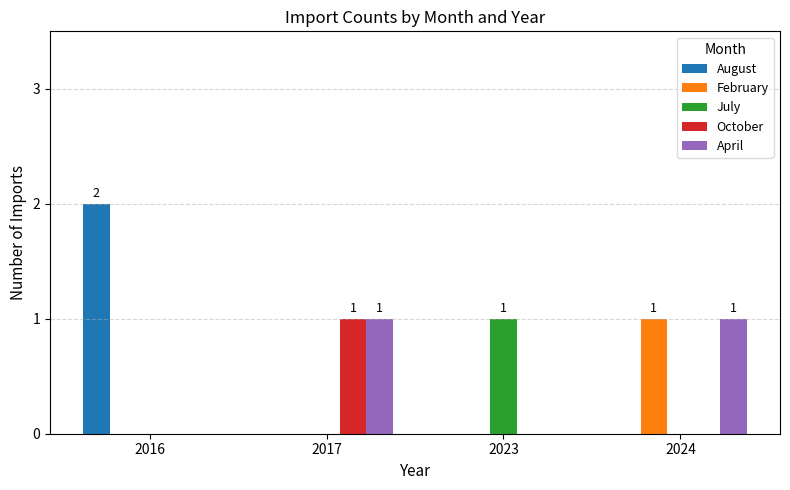

How many categories are shown in the chart?

4